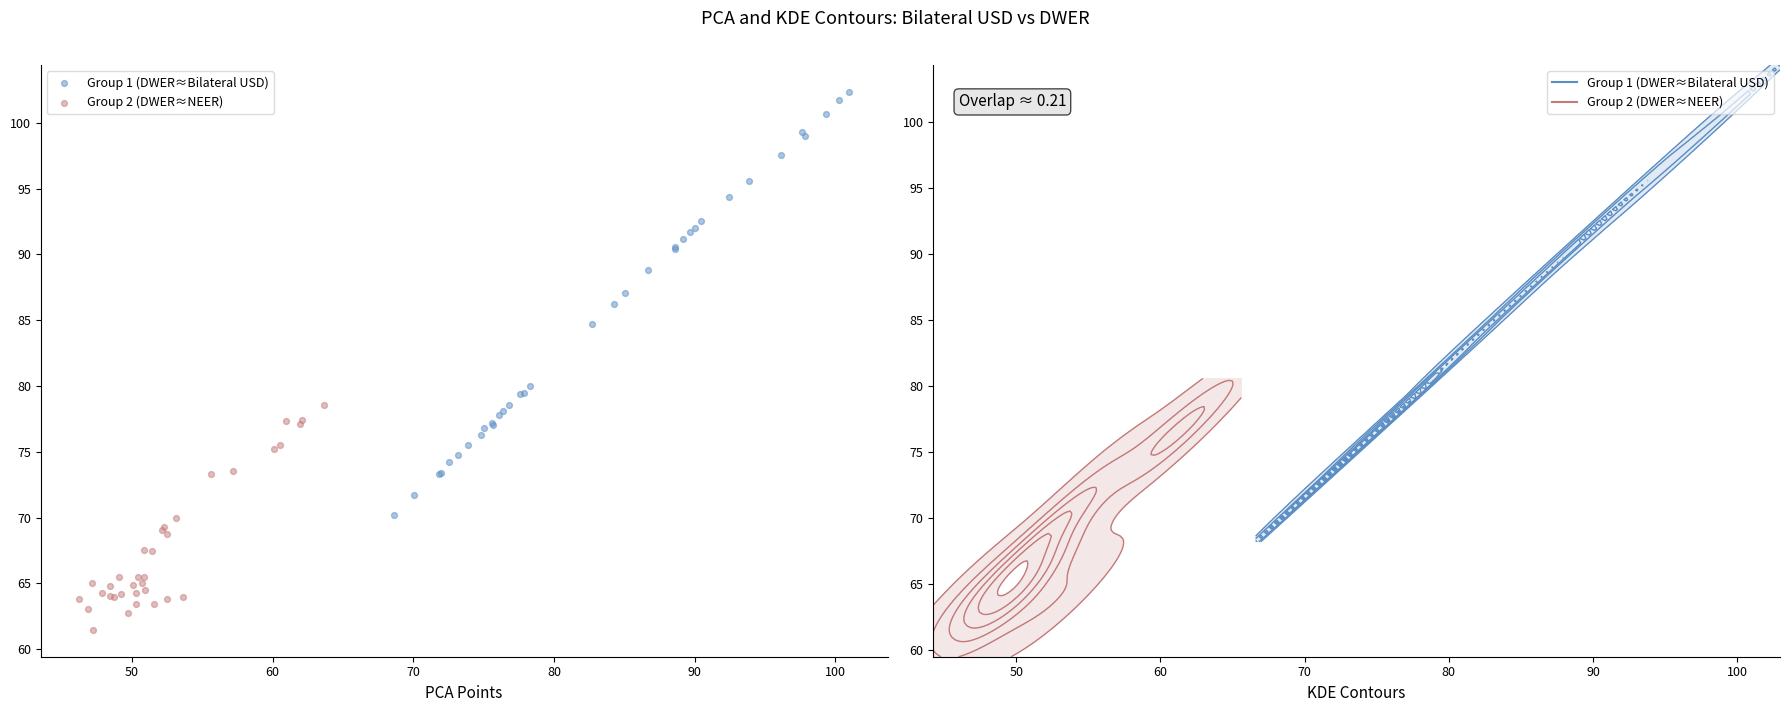

Which series has the widest spread of Y values?

Group 1 (DWER≈Bilateral USD)